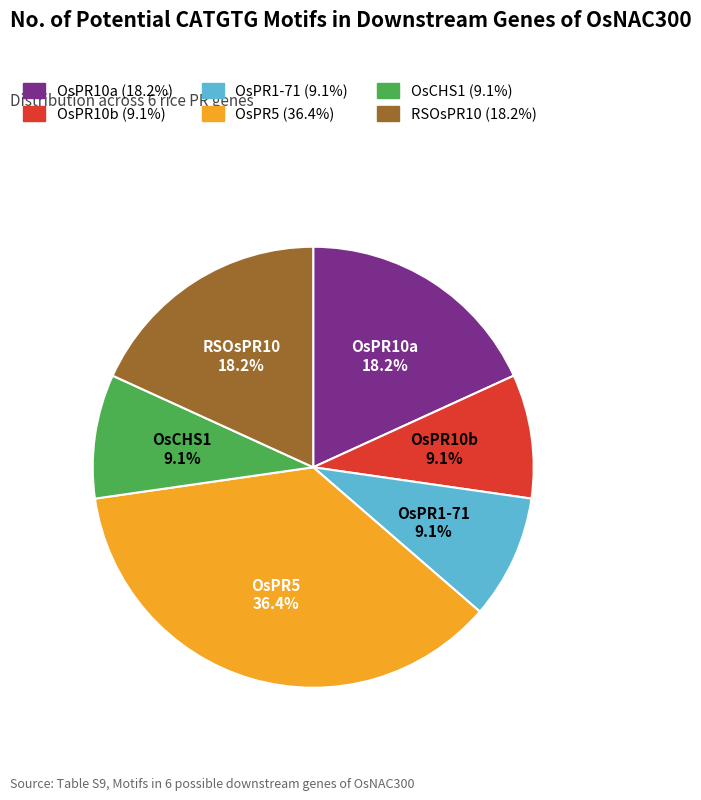

To the nearest percent, what percentage of the pie is OsPR5?

36%